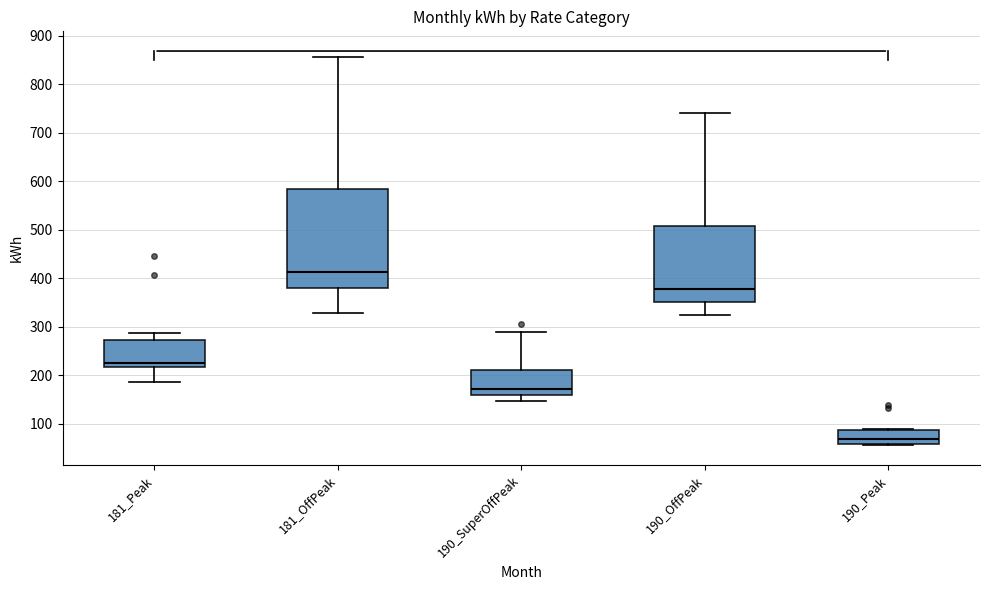

Where does the median line of the box for 190_OffPeak sit on the y-axis? The values are not printed on the chart, so give them approximately, as read against the axis.

380